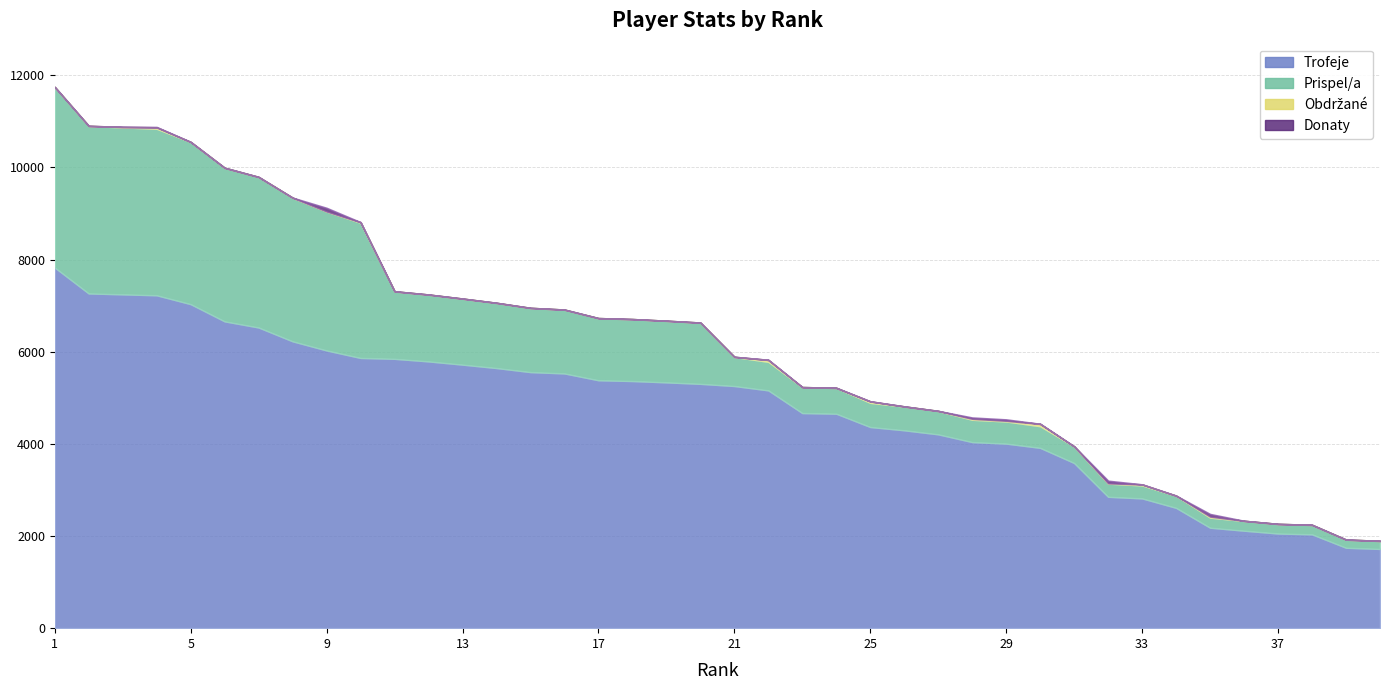

True or false: Trofeje and Prispel/a cross at least once.

False